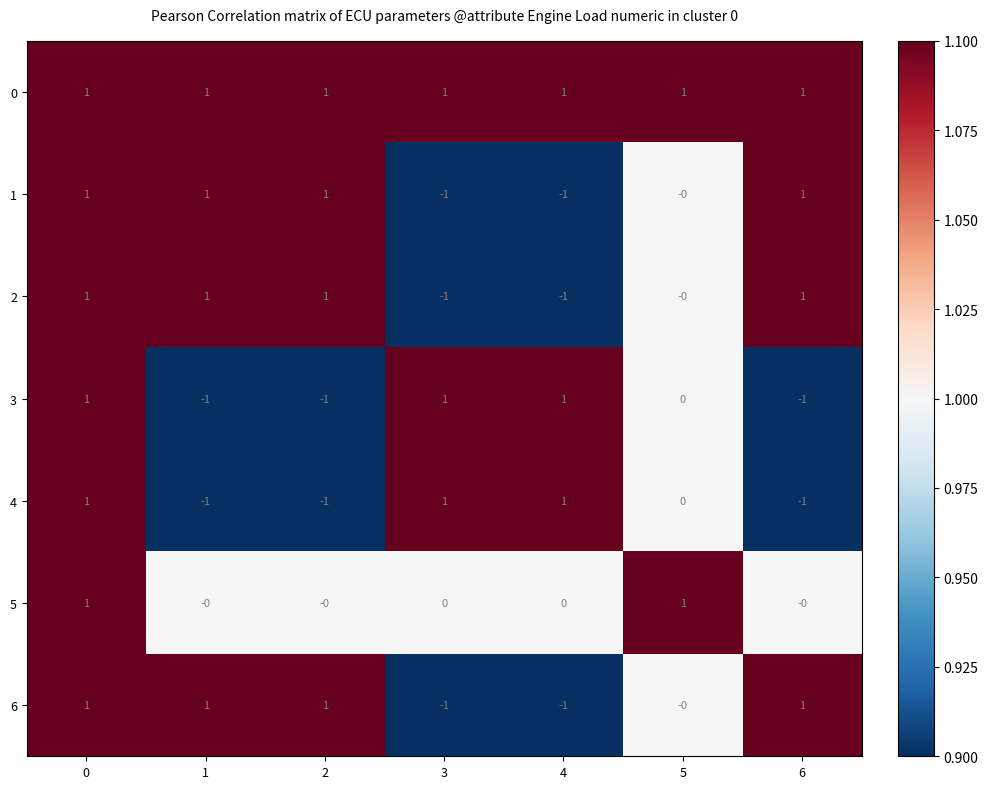

At how many categories does at least one series exceed 0?

7